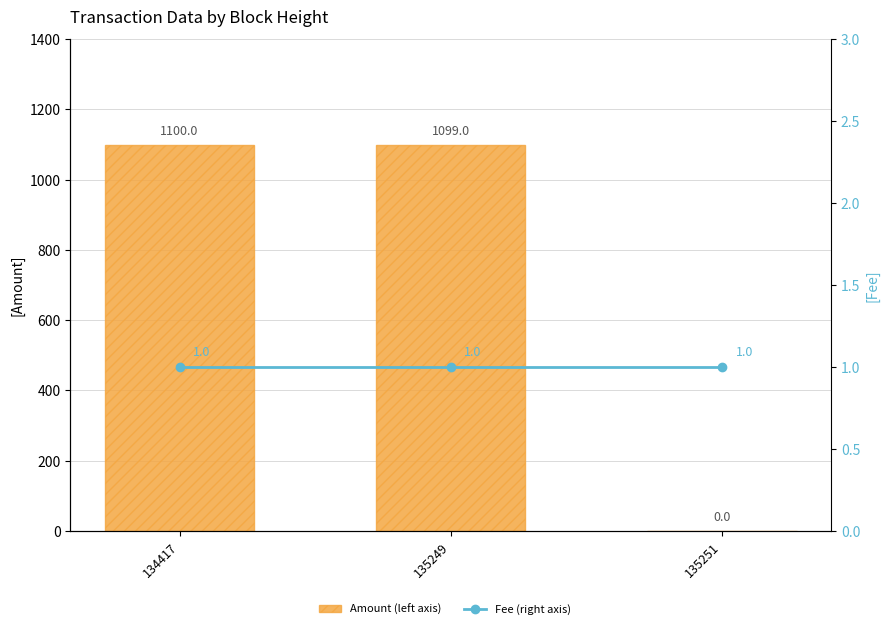

At which category is the sum across all series the highest?

134417